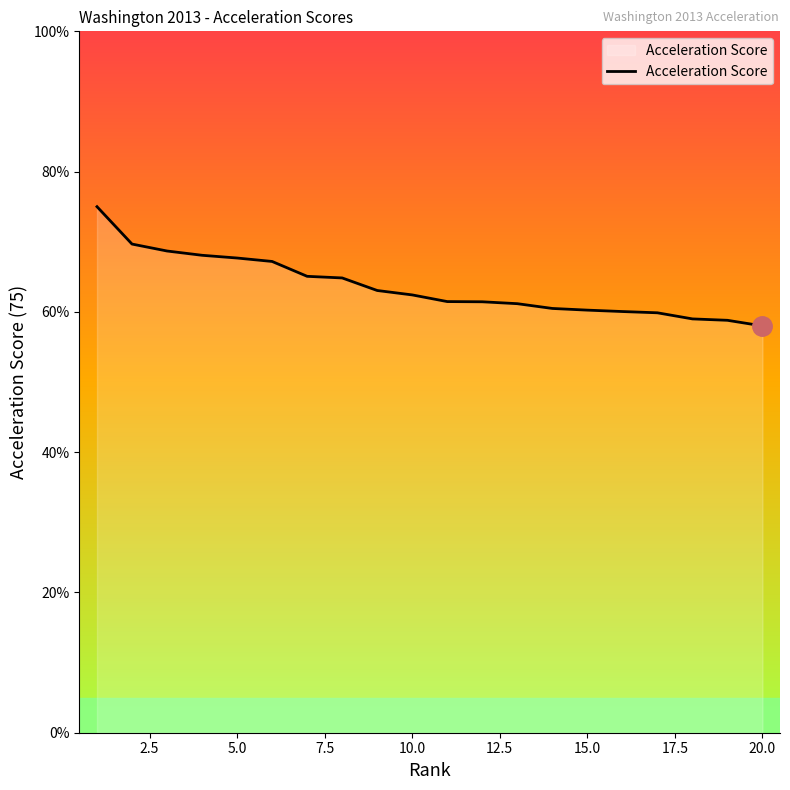

What is the difference between the maximum and minimum values?

17.0